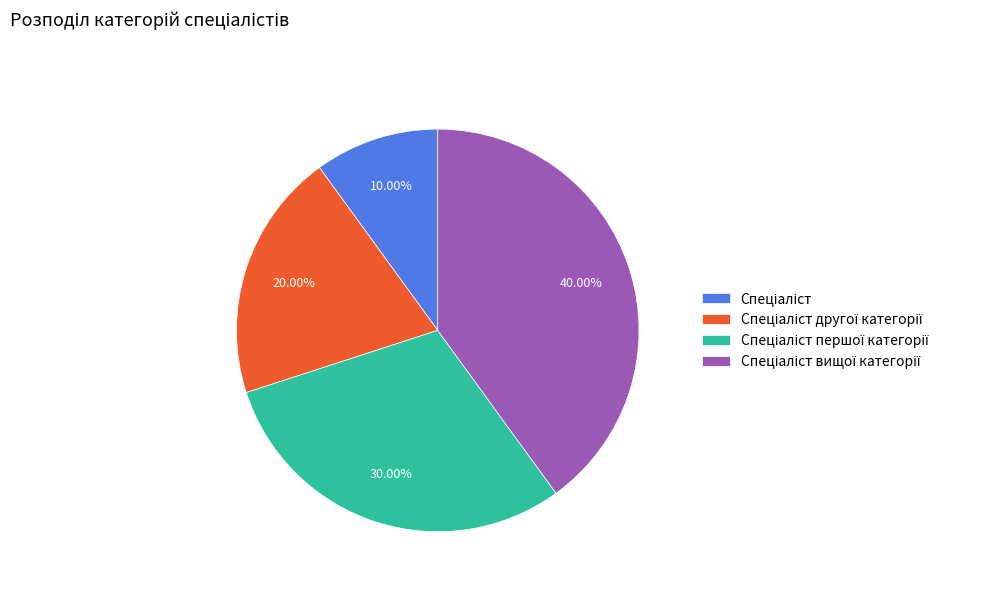

Is there any slice that represents more than half of the pie?

No